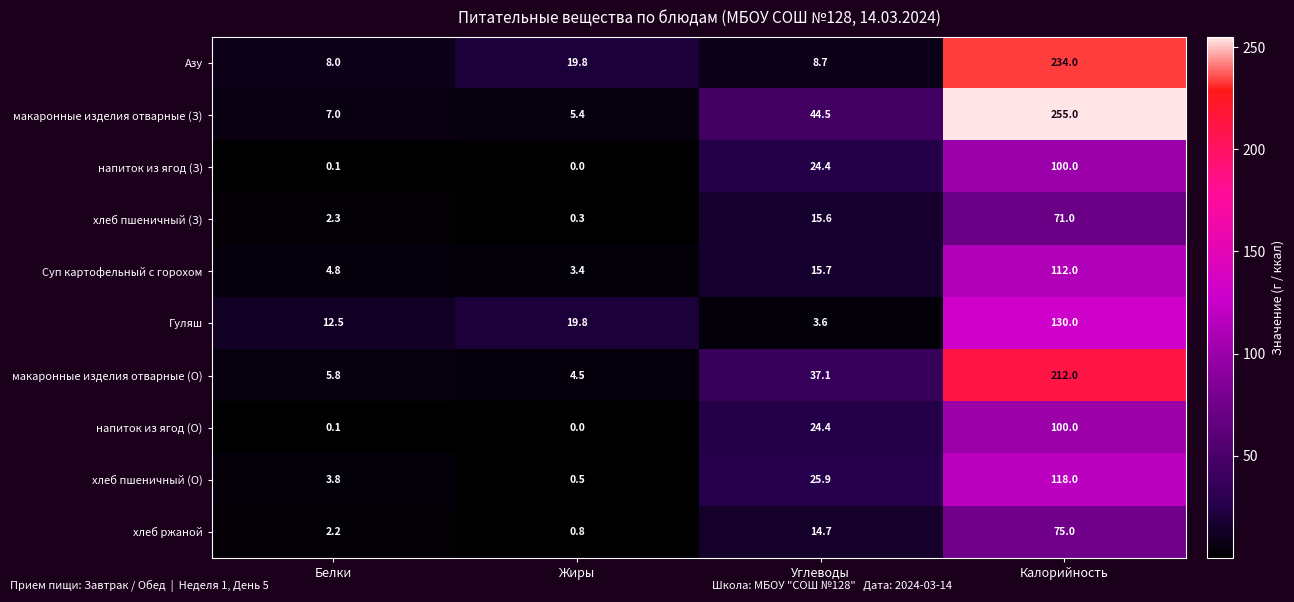

The хлеб пшеничный (З) series shows 127.6 at Калорийность. True or false?

False